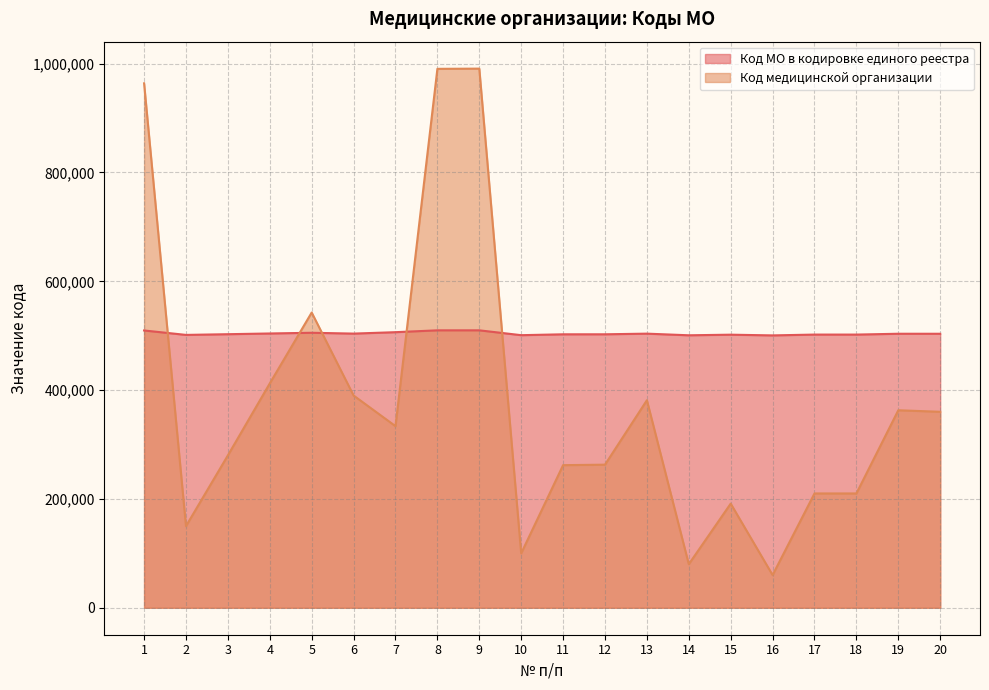

At which category is the sum across all series the highest?

9